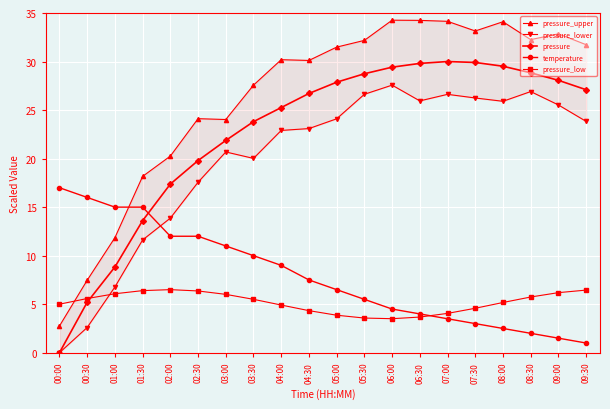

What is the average value of the temperature series?

7.9